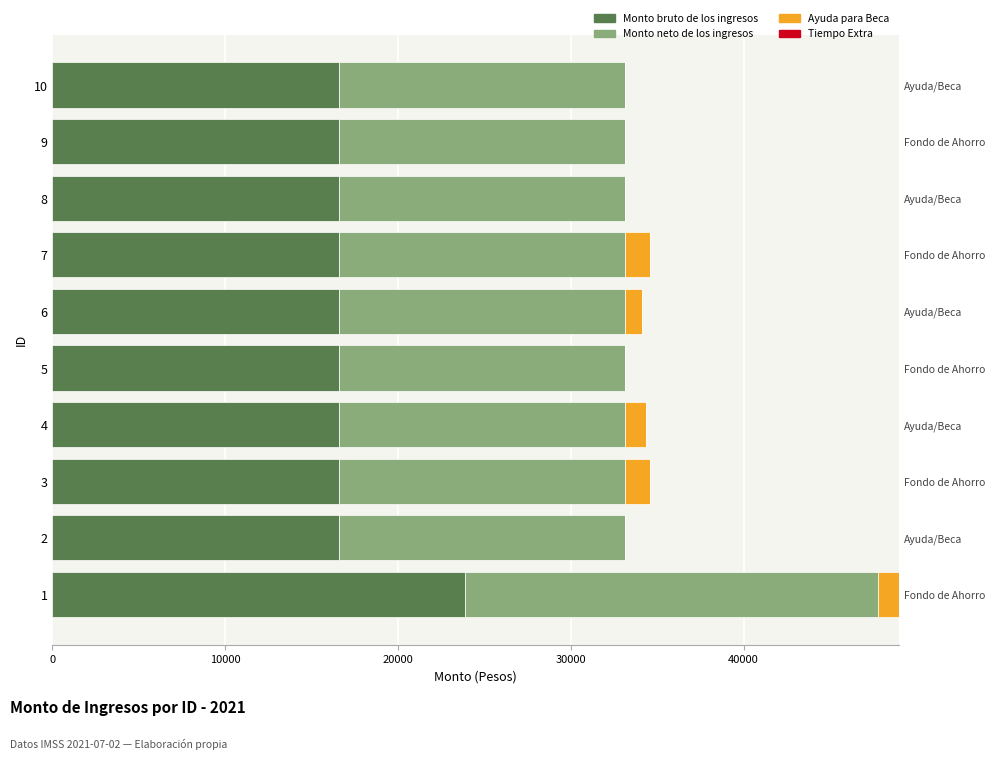

Reading left to right, extract all data points from this chart.

Monto bruto de los ingresos: 23895.7	16576.8	16576.8	16576.8	16576.8	16576.8	16576.8	16576.8	16576.8	16576.8
Monto neto de los ingresos: 23895.7	16576.8	16576.8	16576.8	16576.8	16576.8	16576.8	16576.8	16576.8	16576.8
Ayuda para Beca: 1193.6	0.0	1423.5	1193.6	0.0	970.9	1423.5	0.0	0.0	0.0
Tiempo Extra: 0.8	0.8	0.8	0.8	0.8	0.8	0.8	0.8	0.8	0.8